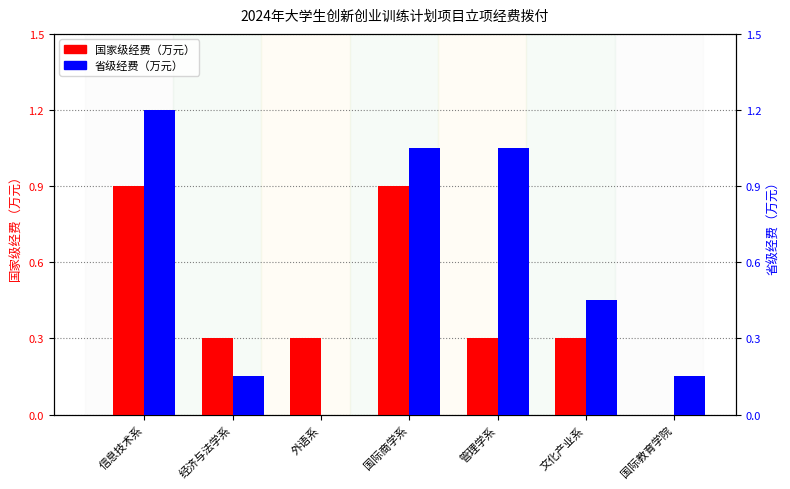

What is the spread (max minus min) of values at 国际教育学院?

0.1